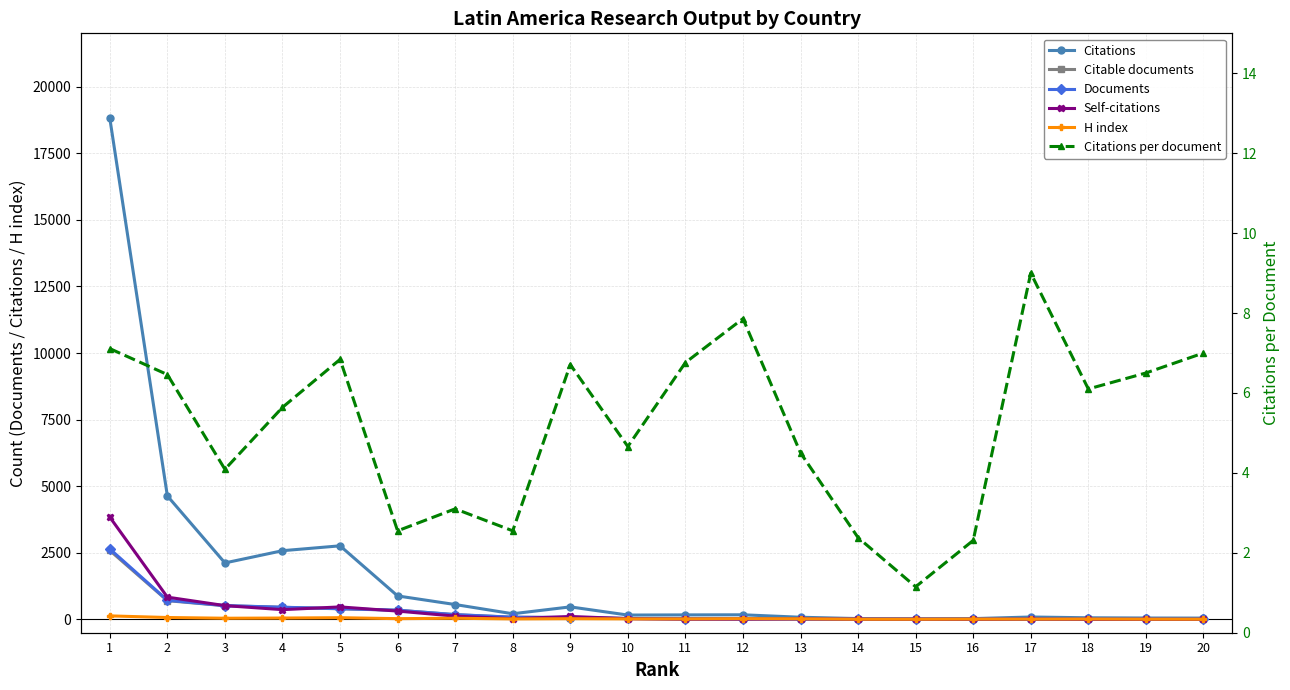

What is the value of the Documents point at the 9th from the left?

70.0